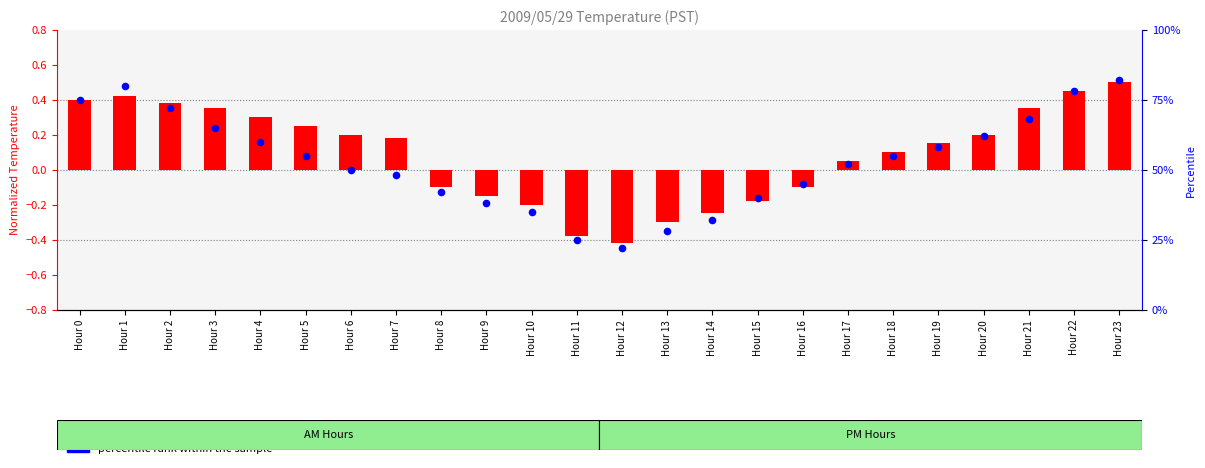

Which series has the largest total across all categories?

percentile rank within the sample